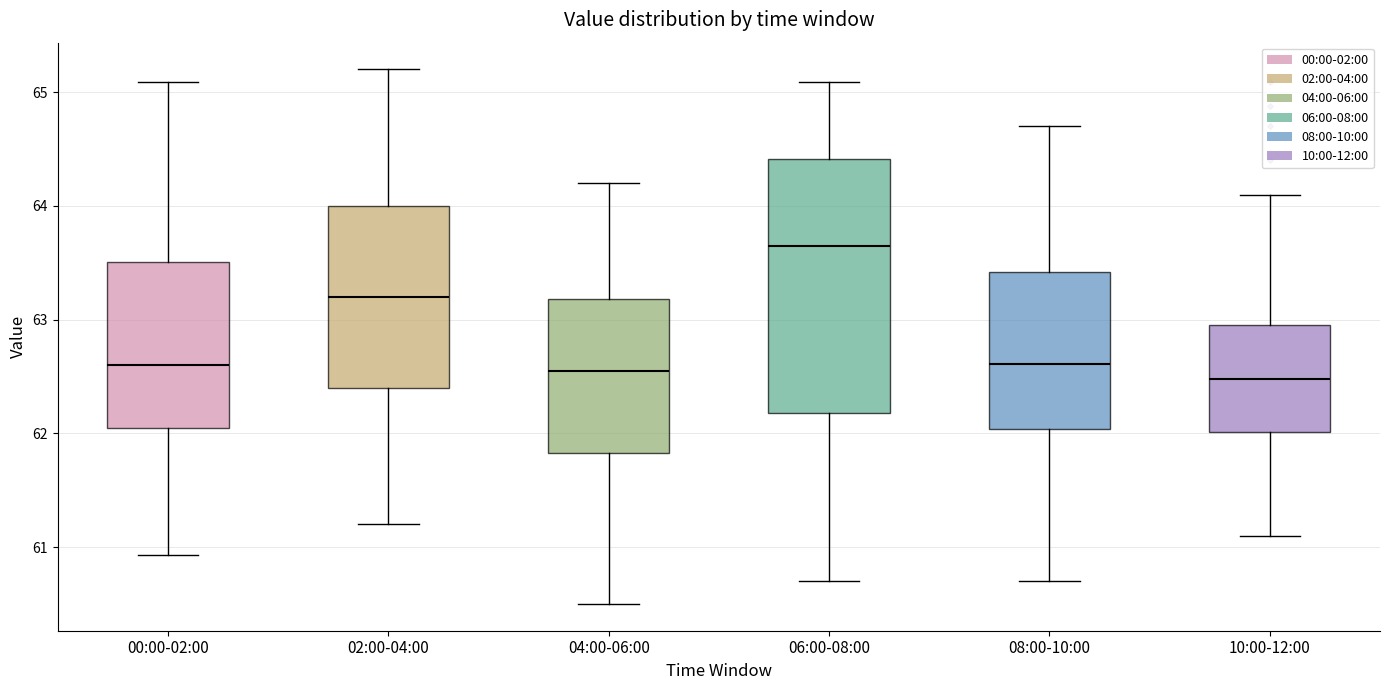

Reading left to right, transcribe this box plot: for each box, give where its median line is, the range the box spans, and where its two whiskers end, as read against the y-axis. The values are not printed on the chart, so give them approximately, as read against the axis.

00:00-02:00: median 62.6, box 62.1 to 63.5, whiskers 60.9 to 65.1
02:00-04:00: median 63.2, box 62.4 to 64.0, whiskers 61.2 to 65.2
04:00-06:00: median 62.5, box 61.8 to 63.2, whiskers 60.5 to 64.2
06:00-08:00: median 63.7, box 62.2 to 64.4, whiskers 60.7 to 65.1
08:00-10:00: median 62.6, box 62.0 to 63.4, whiskers 60.7 to 64.7
10:00-12:00: median 62.5, box 62.0 to 63.0, whiskers 61.1 to 64.1